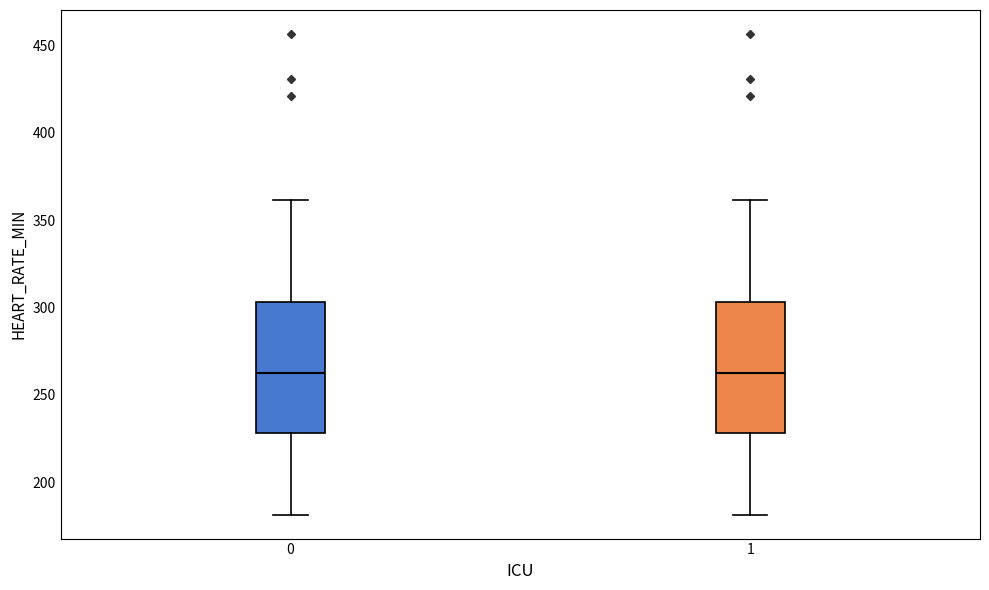

Reading left to right, read every box against the y-axis: the position of its median line, the range the box covers, and the ends of its whiskers. The values are not printed on the chart, so give them approximately, as read against the axis.

0: median 260, box 230 to 305, whiskers 180 to 360
1: median 260, box 230 to 305, whiskers 180 to 360